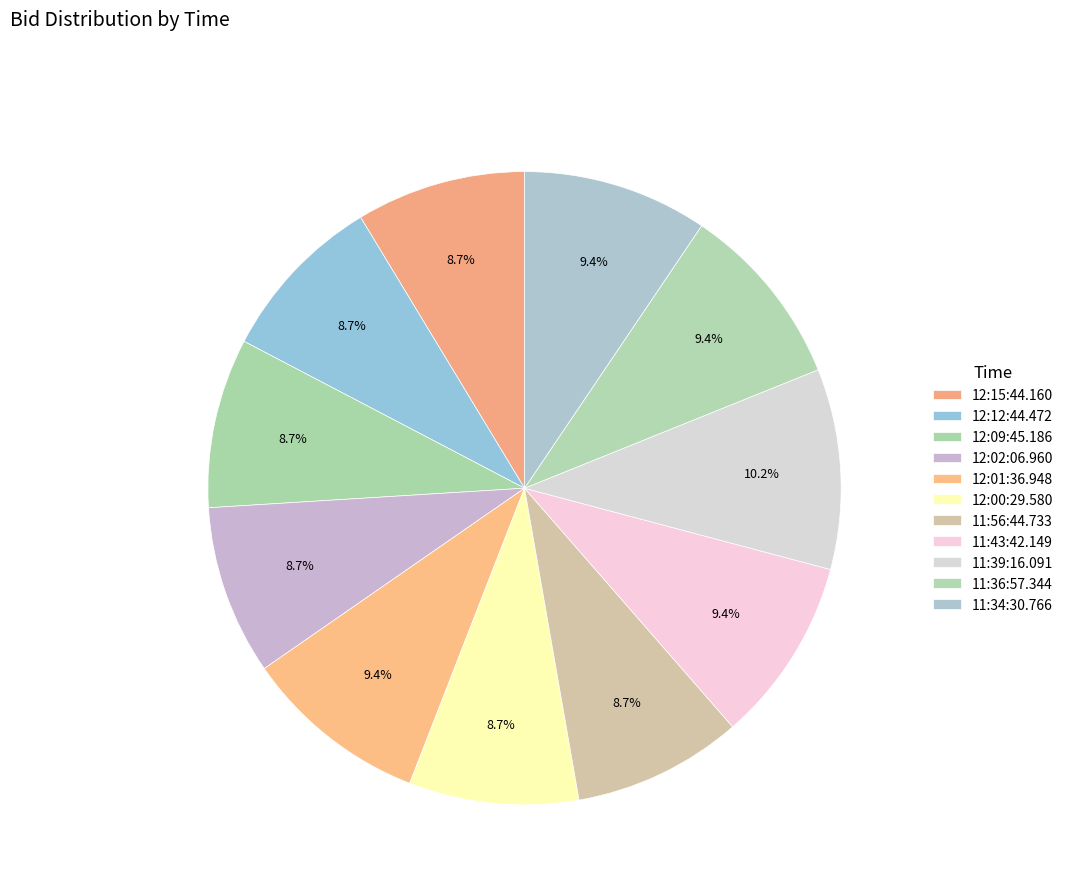

To the nearest percent, what percentage of the pie is 11:56:44.733?

9%